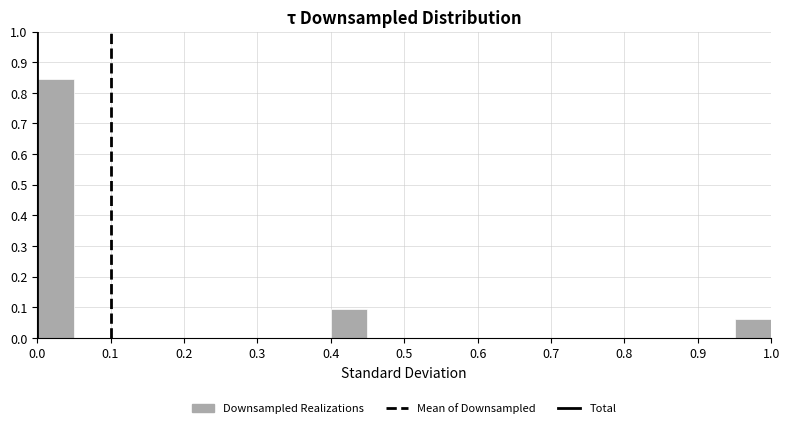

Reading left to right, transcribe this chart: for each bar, give the range it covers on the x-axis and its height. The values are not printed on the chart, so give them approximately, as read against the axis.

0.00 to 0.05: 0.84
0.05 to 0.10: 0
0.10 to 0.15: 0
0.15 to 0.20: 0
0.20 to 0.25: 0
0.25 to 0.30: 0
0.30 to 0.35: 0
0.35 to 0.40: 0
0.40 to 0.45: 0.09
0.45 to 0.50: 0
0.50 to 0.55: 0
0.55 to 0.60: 0
0.60 to 0.65: 0
0.65 to 0.70: 0
0.70 to 0.75: 0
0.75 to 0.80: 0
0.80 to 0.85: 0
0.85 to 0.90: 0
0.90 to 0.95: 0
0.95 to 1.00: 0.06